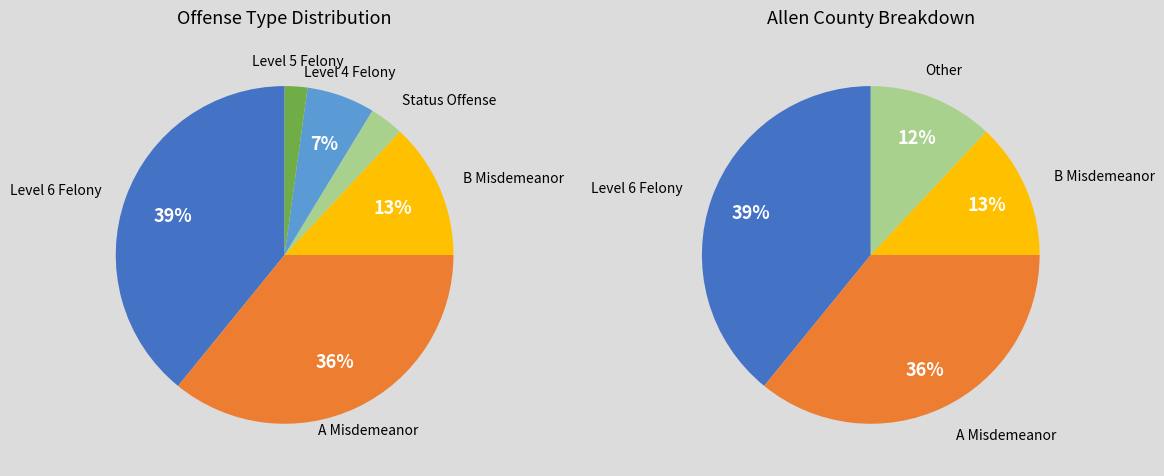

Do Level 4 Felony and B Misdemeanor together represent more than half of the pie?

No